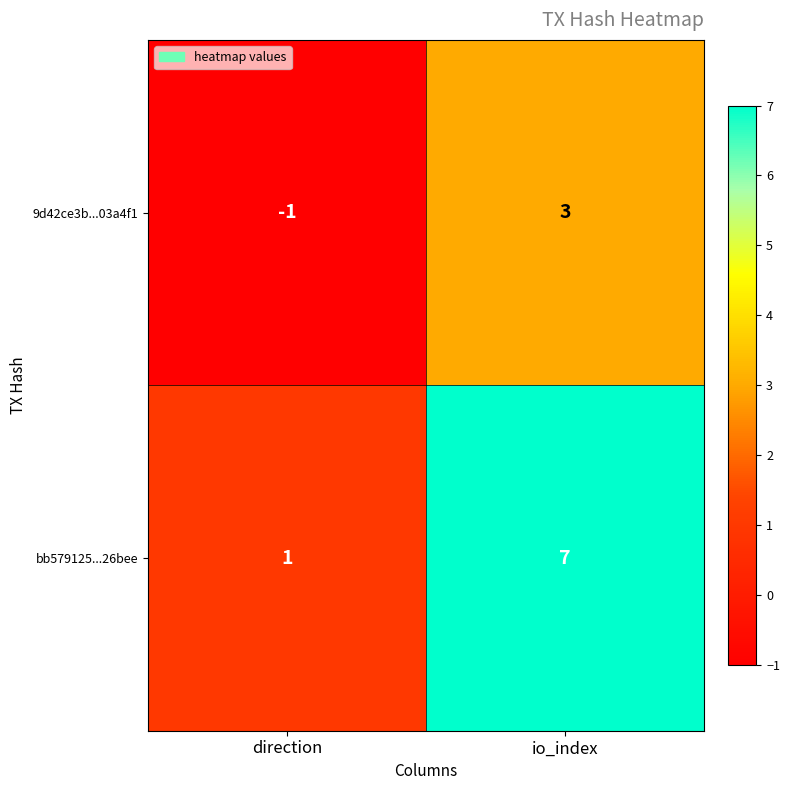

Which series changed the most between direction and io_index?

bb579125...26bee